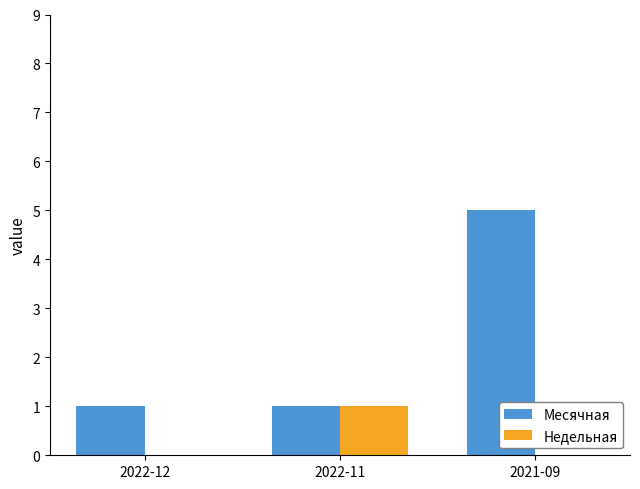

Is it true that Недельная equals 0 at 2022-12?

True